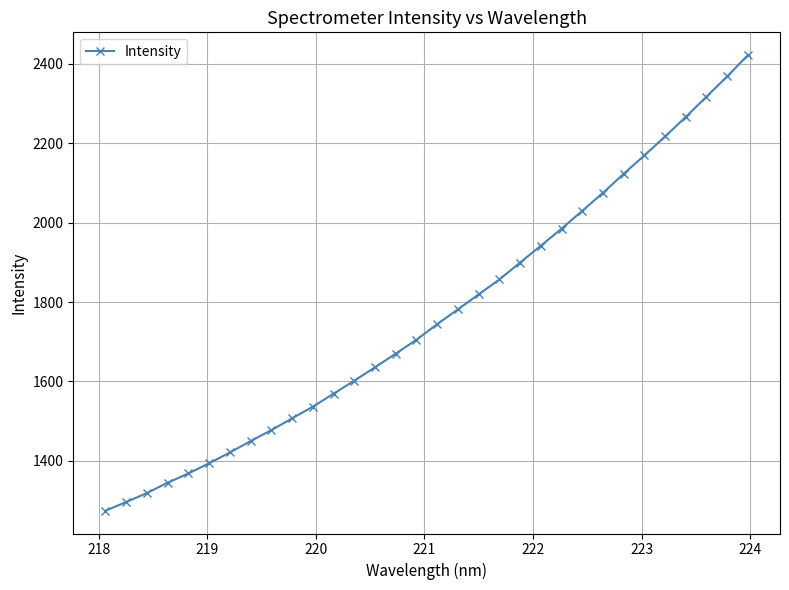

What is the value of the 6th point from the left?

1393.9